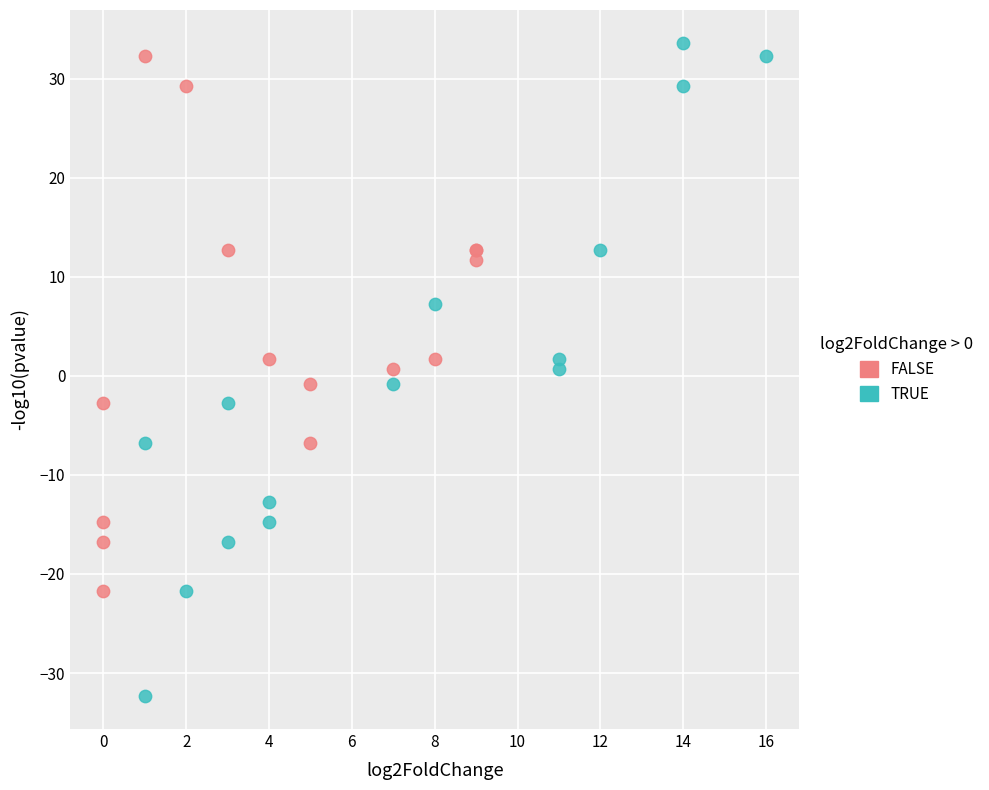

Which series has the widest spread of Y values?

TRUE